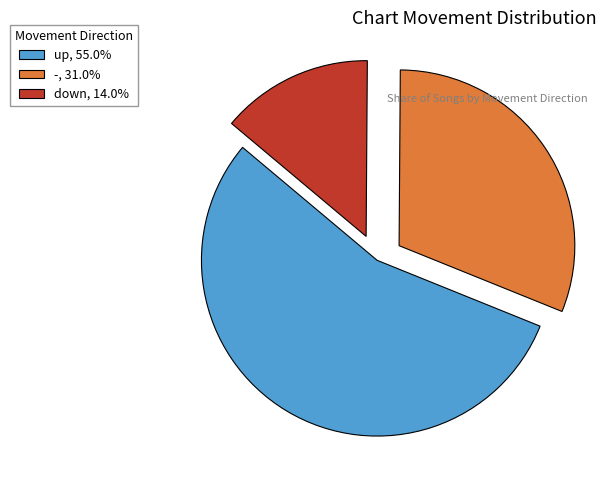

Which slice represents more than half of the pie?

up